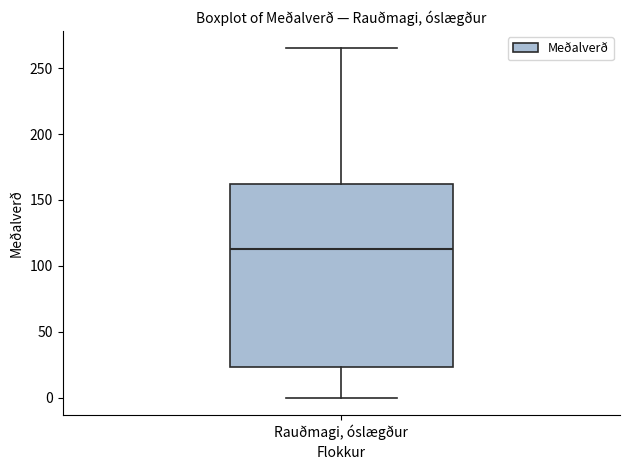

Where is the upper edge of the box for Rauðmagi, óslægður on the y-axis? The values are not printed on the chart, so give them approximately, as read against the axis.

160